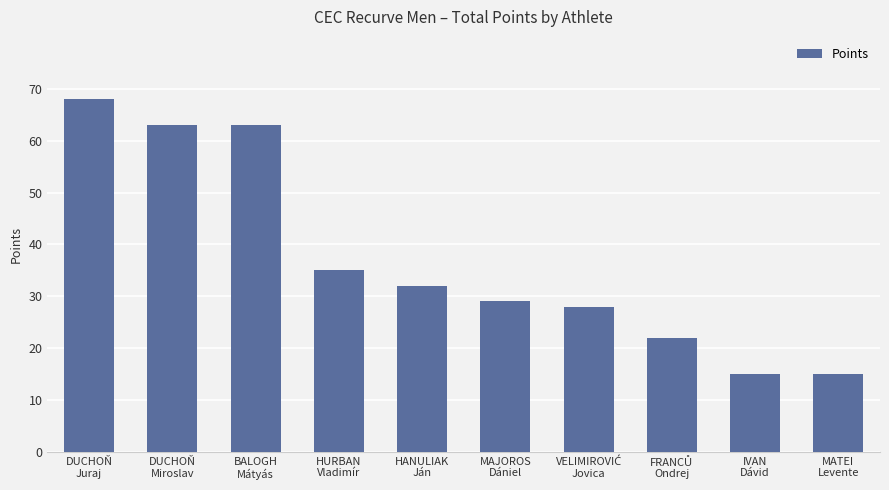

What is the maximum value shown in the chart?

68